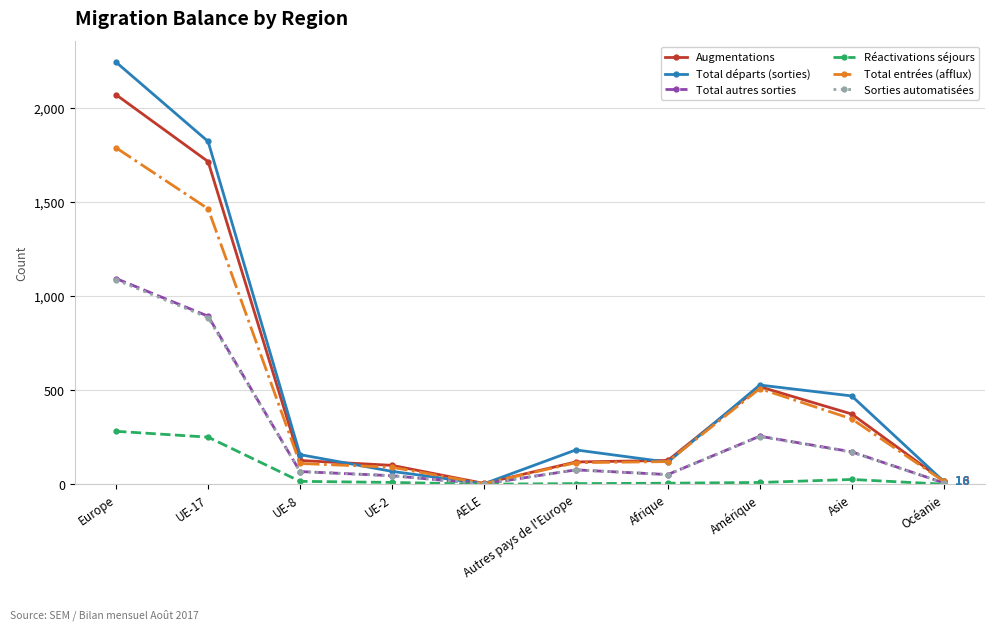

At which category does Total départs (sorties) reach its first local valley?

AELE